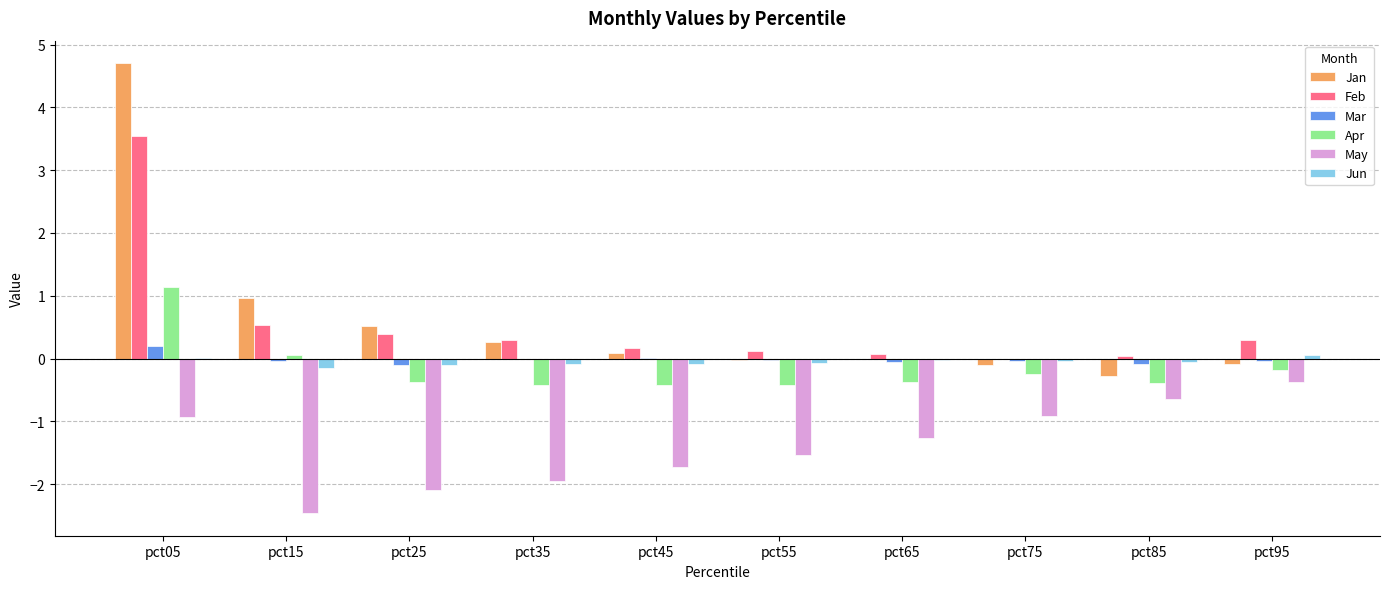

At which category is the sum across all series the highest?

pct05